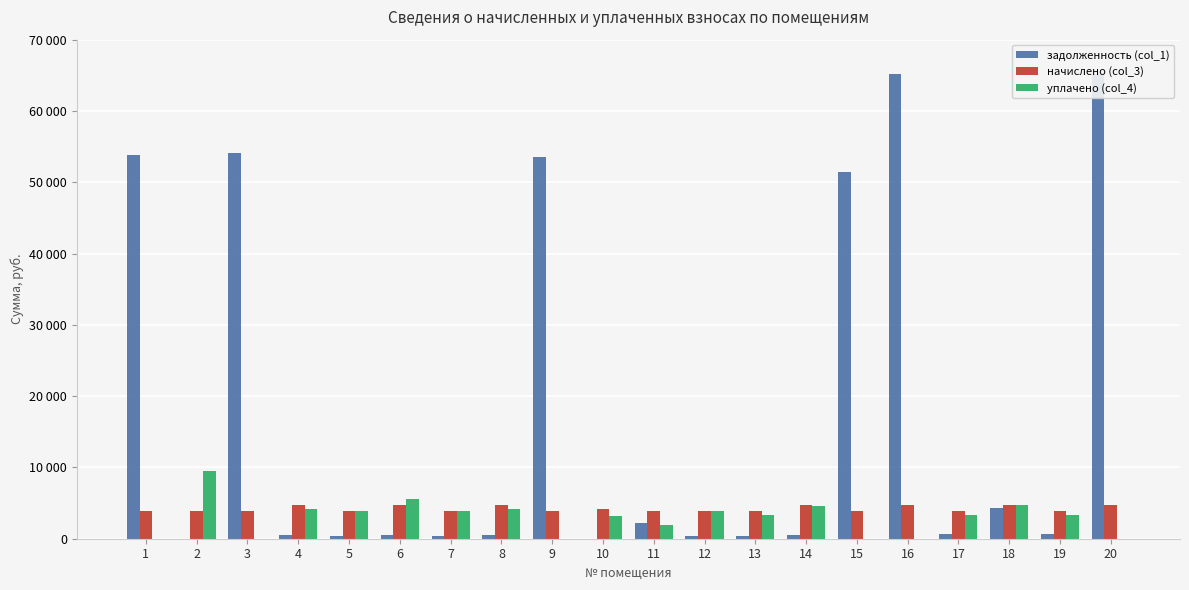

What is the total value across all series at 8?

9438.8